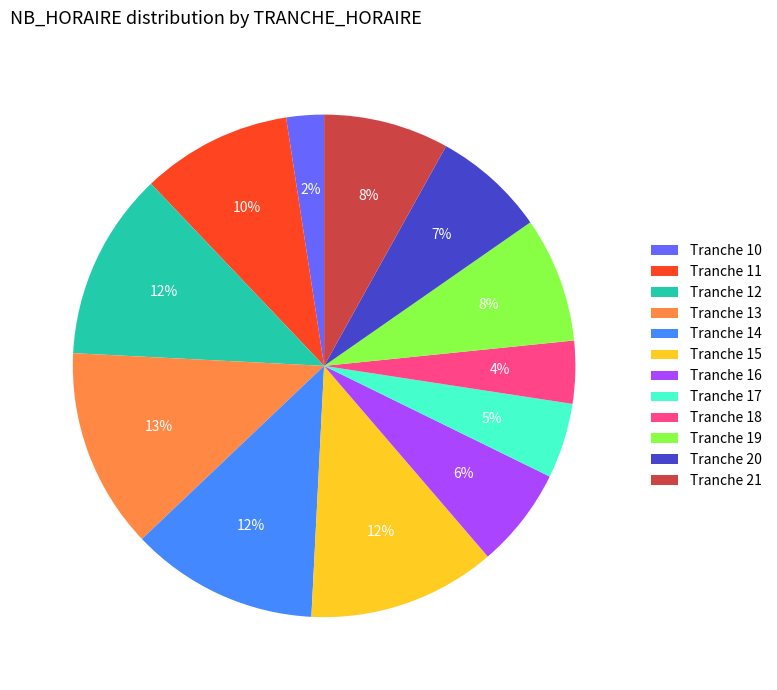

Is it true that Tranche 17 is 18% of the pie?

False